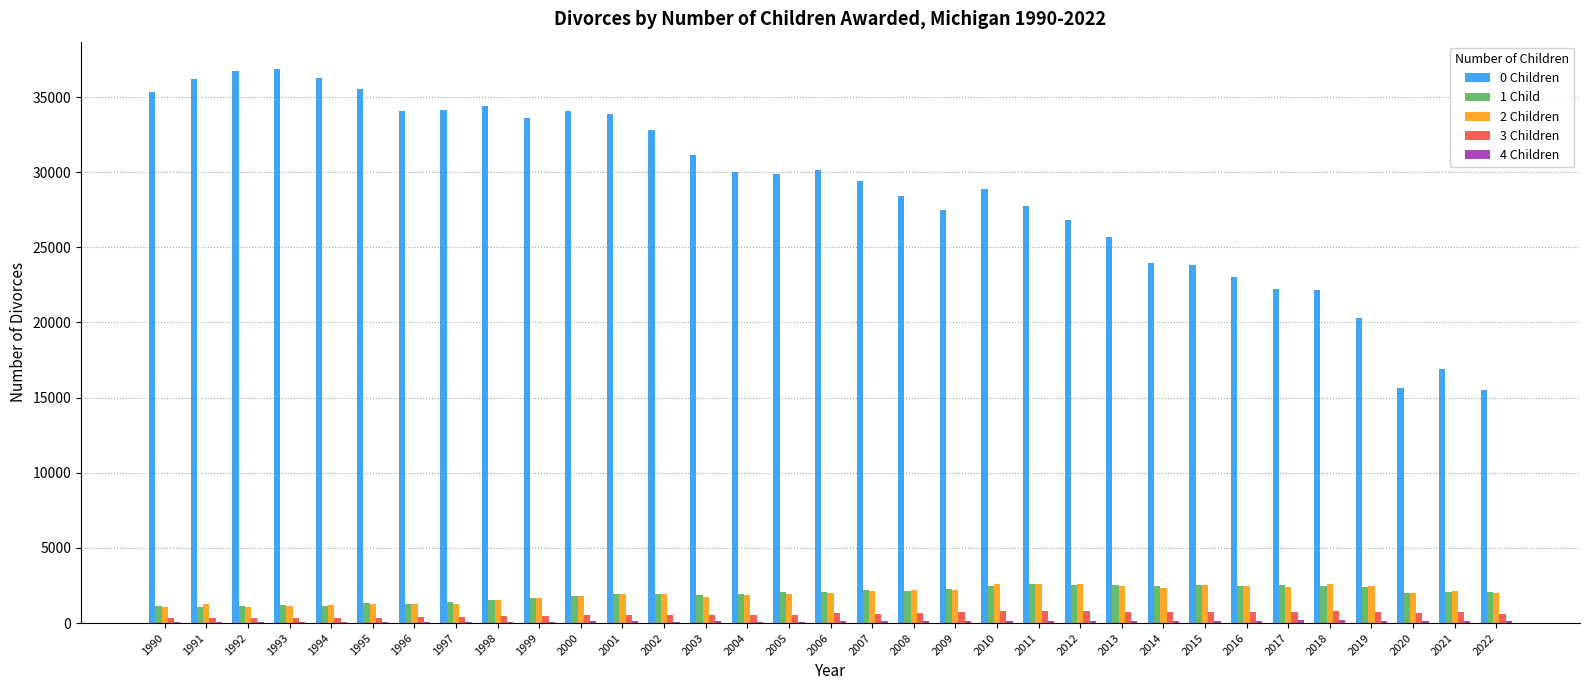

Are the bars grouped side by side (vs. stacked)?

Yes